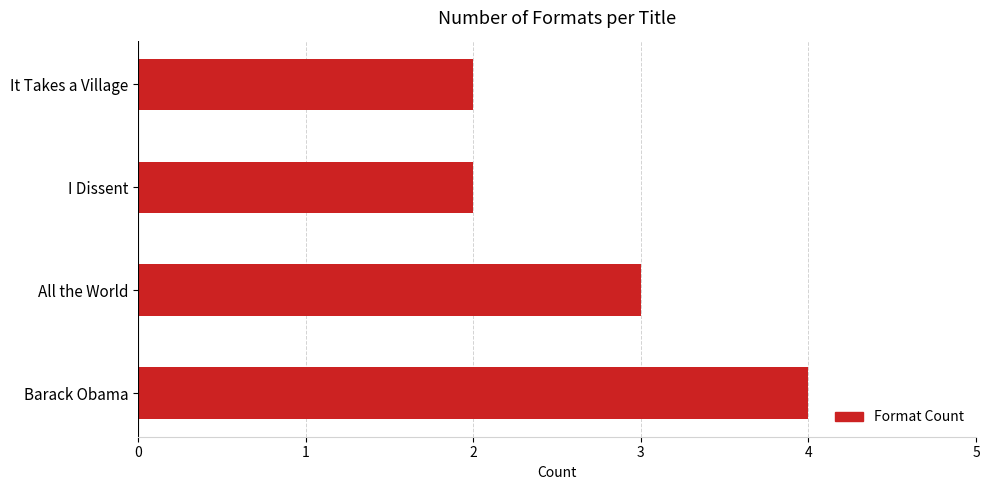

The value at All the World is 5. True or false?

False